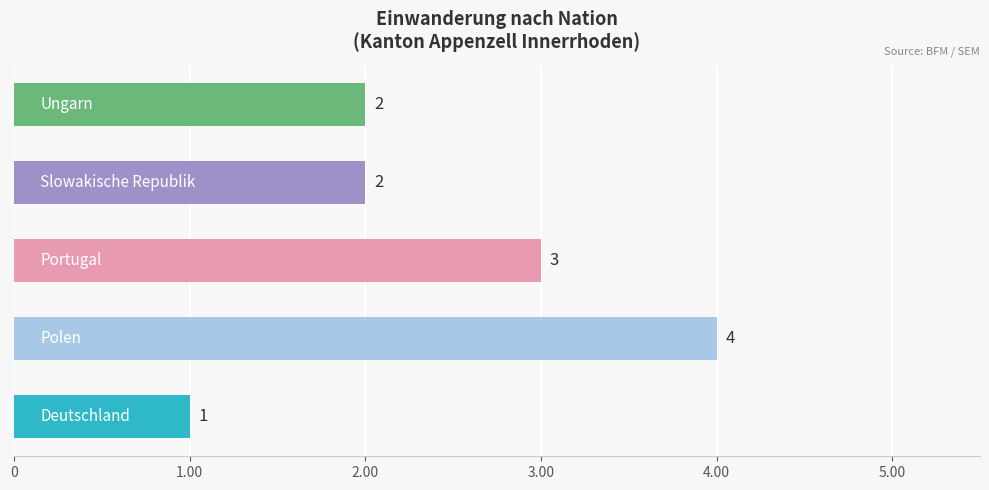

Count the values in the range 2 to 3.

3